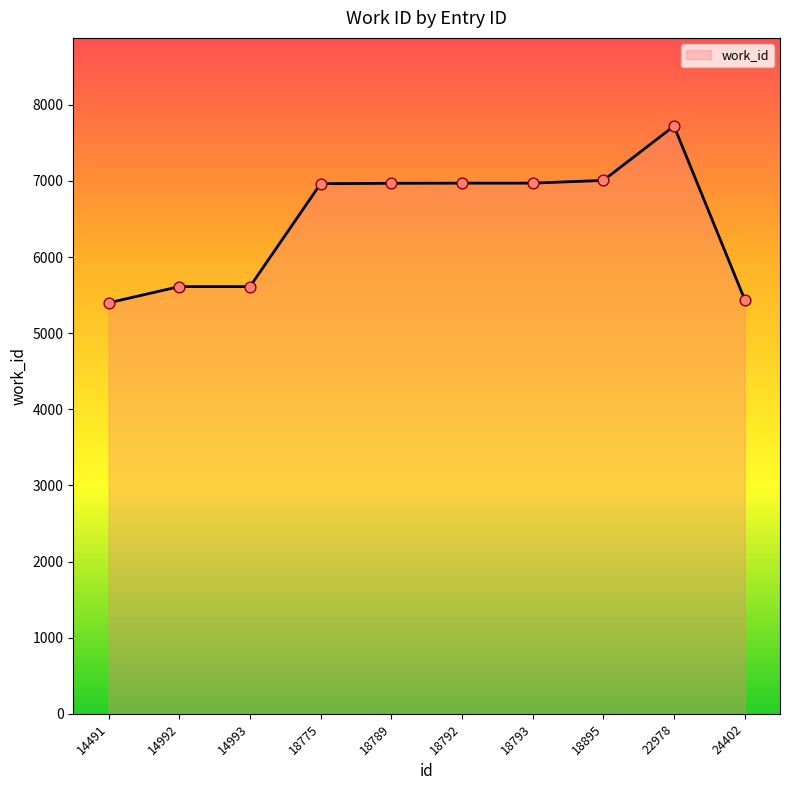

What is the change in value from 18792 to 18895?

+36